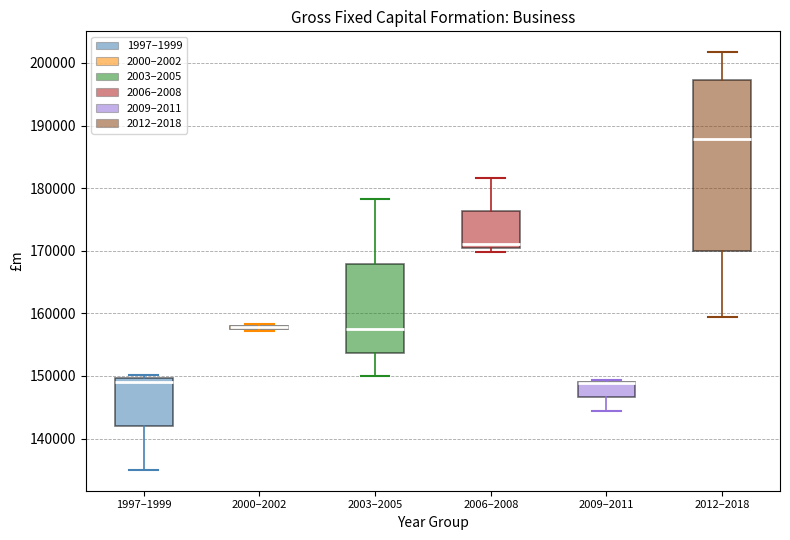

Where is the lower edge of the box for 2000–2002 on the y-axis? The values are not printed on the chart, so give them approximately, as read against the axis.

157000